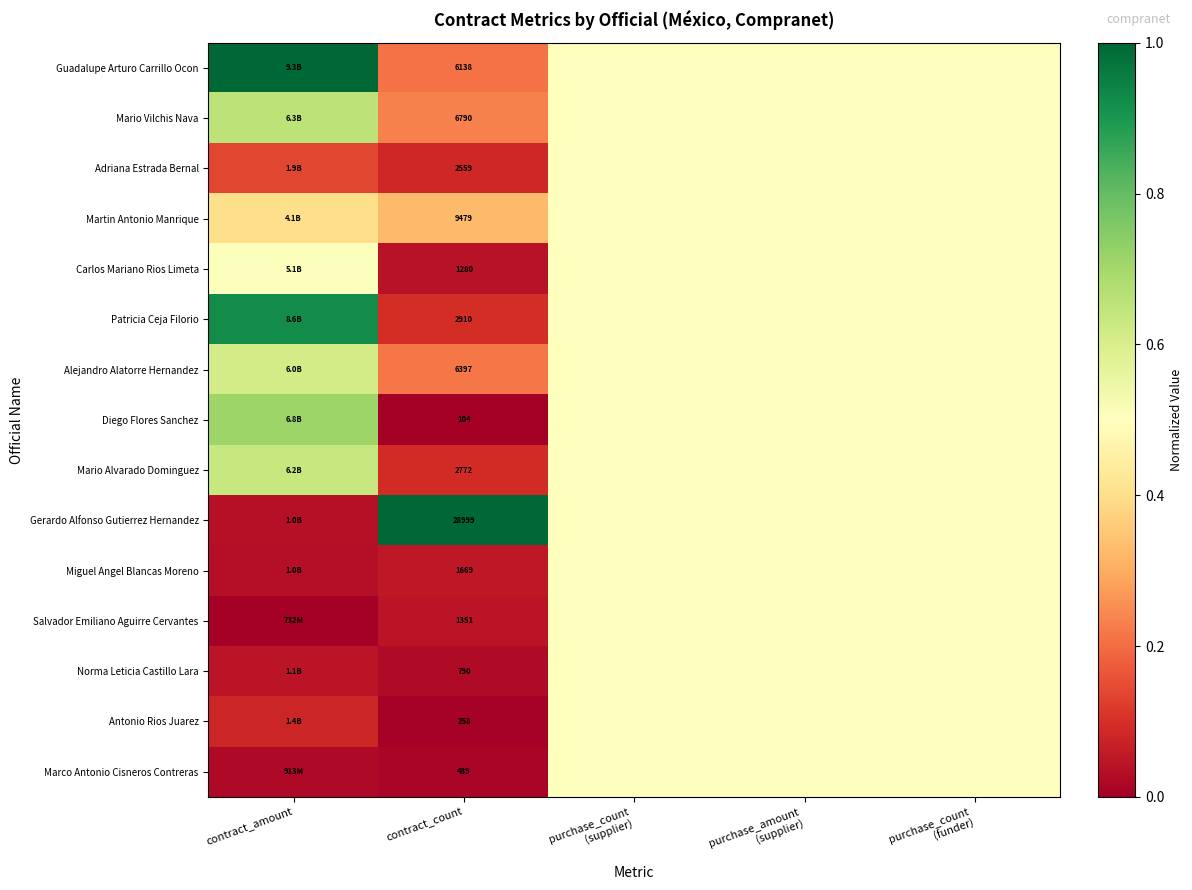

Is the value of Guadalupe Arturo Carrillo Ocon at contract_count greater than the value of Miguel Angel Blancas Moreno at contract_count?

Yes